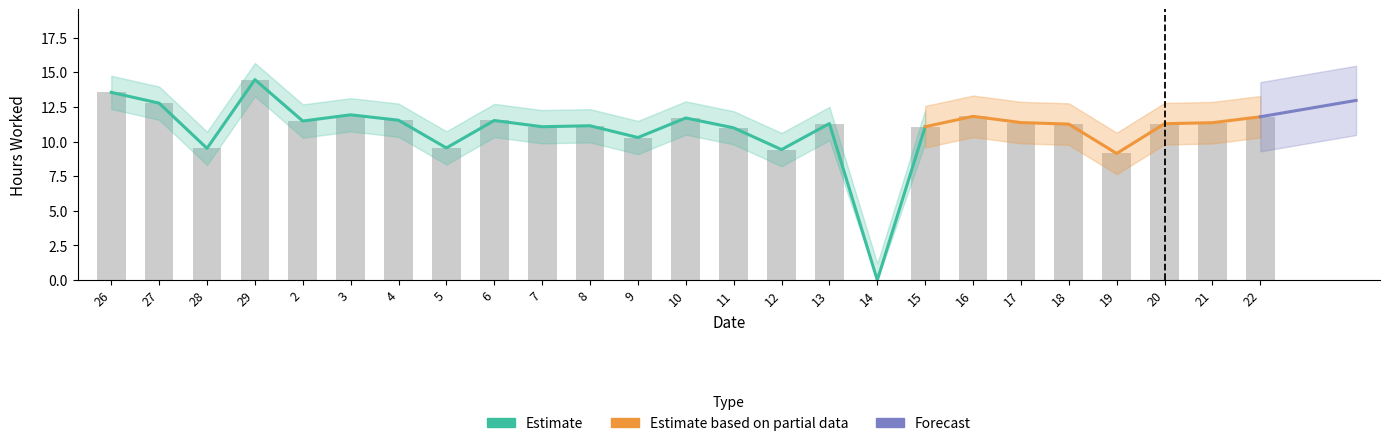

The value at 27 is 12.8. True or false?

True